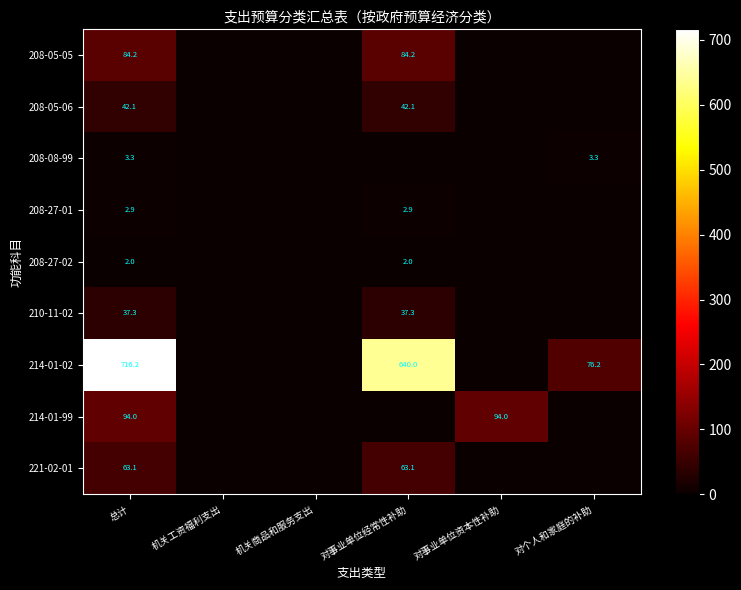

Is the value of 214-01-02 at 对事业单位经常性补助 greater than the value of 208-27-01 at 对事业单位经常性补助?

Yes